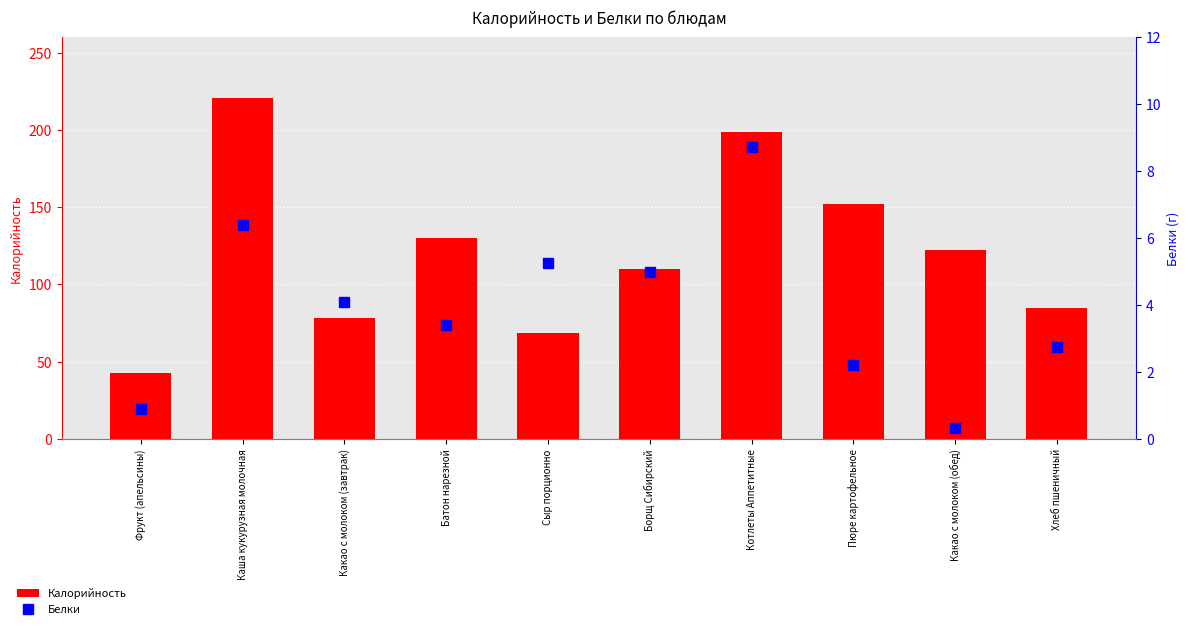

Rank the series by their maximum value, from lowest to highest.

Белки, Калорийность